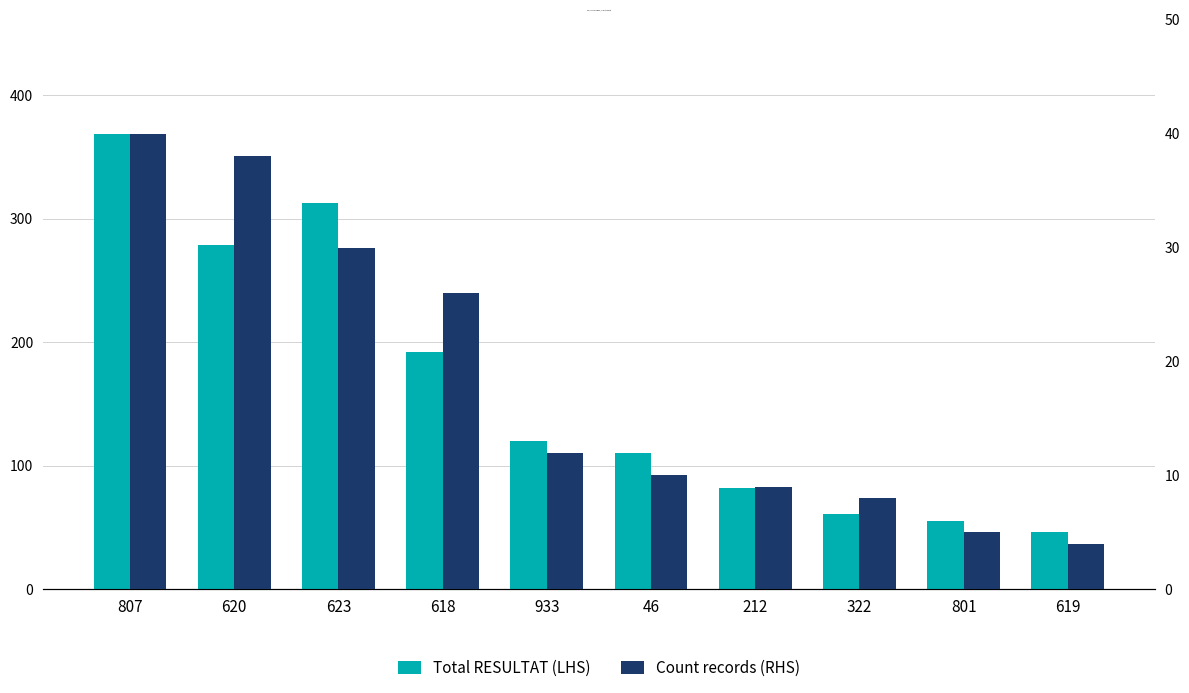

What is the sum of the Total RESULTAT (LHS) values at 46 and 807?

479